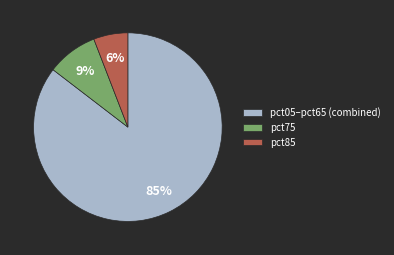

To the nearest percent, what is the combined percentage of pct75 and pct85?

15%